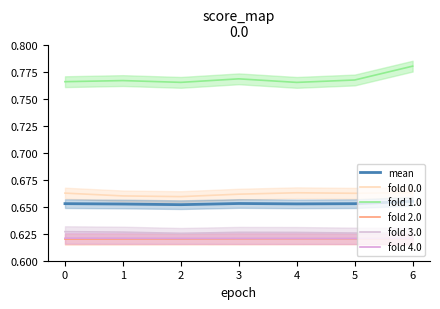

What is the value of the fold 0.0 point at the 3rd from the left?

0.7